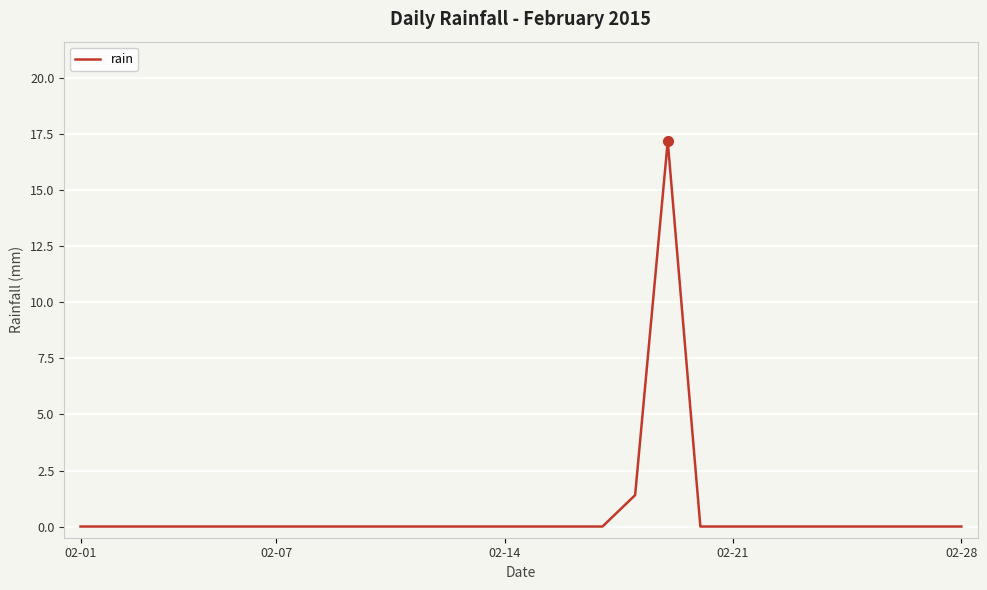

What is the difference between the maximum and minimum values?

17.2